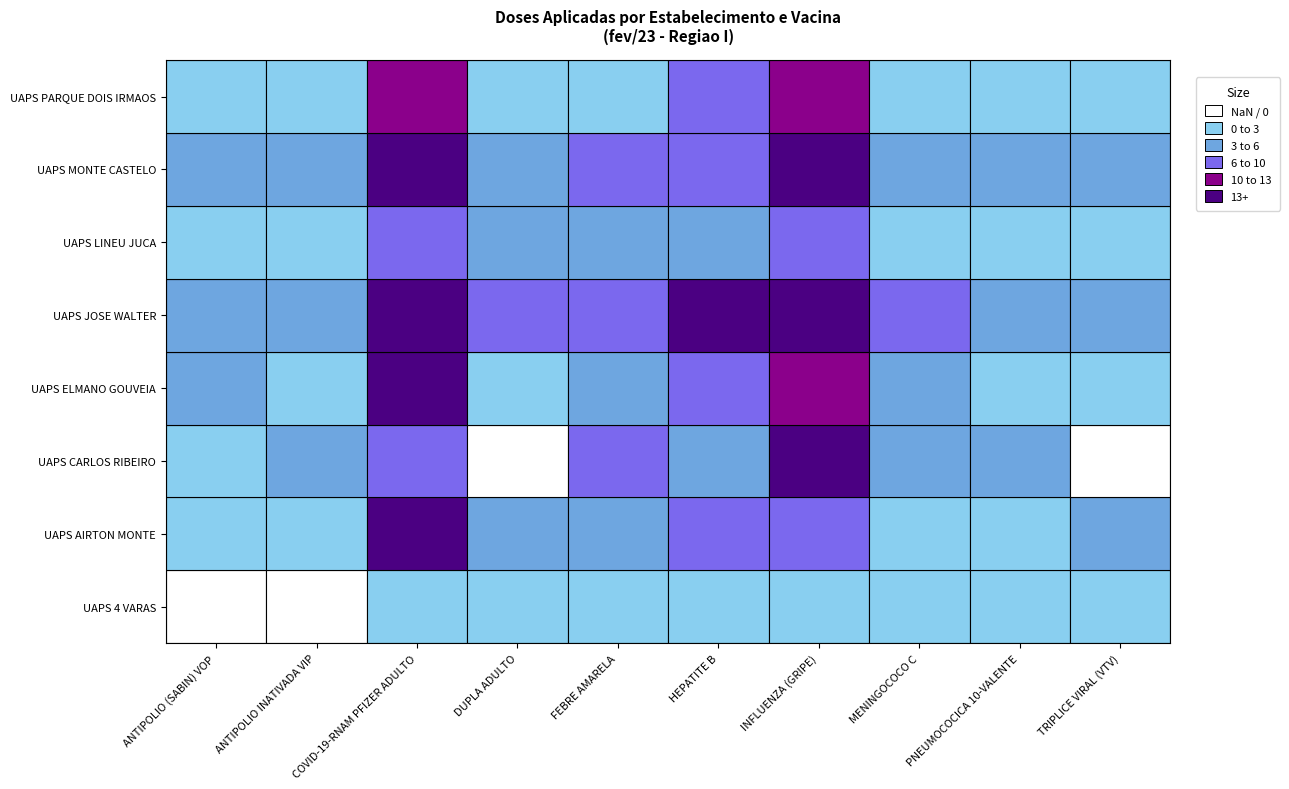

Which category has the highest value in the UAPS CARLOS RIBEIRO series?

INFLUENZA (GRIPE)